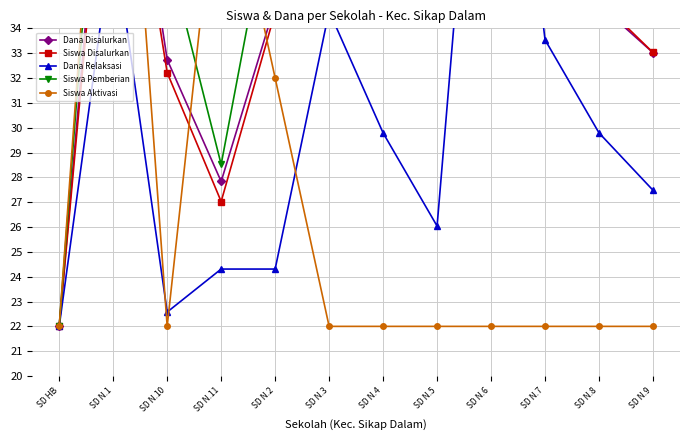

Rank the series at SD N.7 from lowest to highest value.

Siswa Aktivasi, Dana Relaksasi, Dana Disalurkan, Siswa Disalurkan, Siswa Pemberian